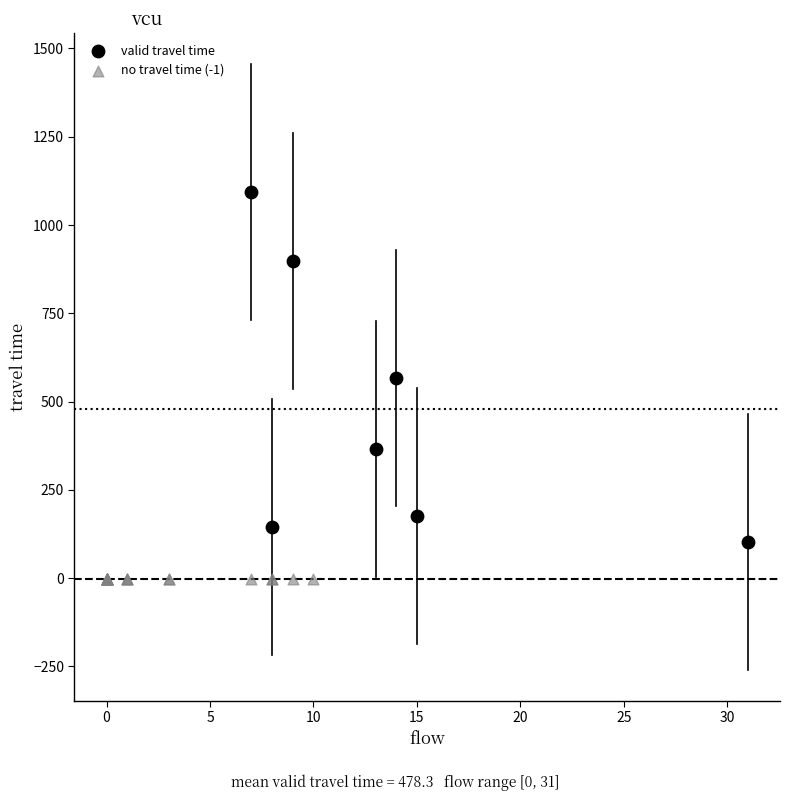

Which series contains the lowest Y value?

no travel time (-1)